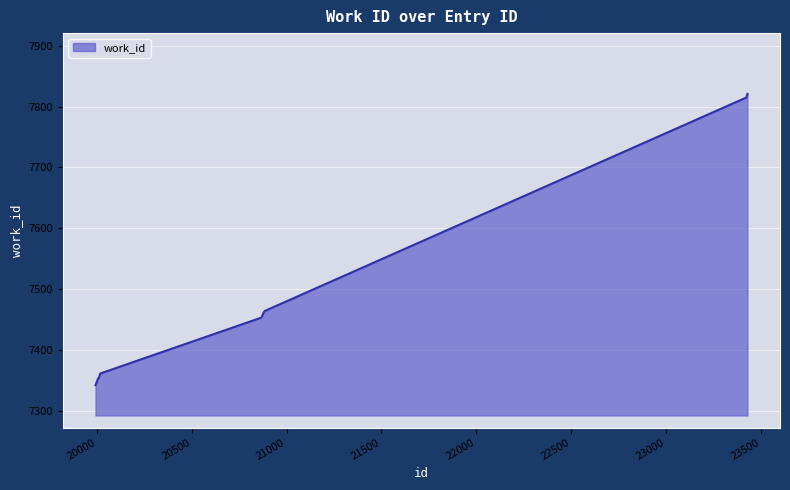

What is the greatest value displayed?

7821